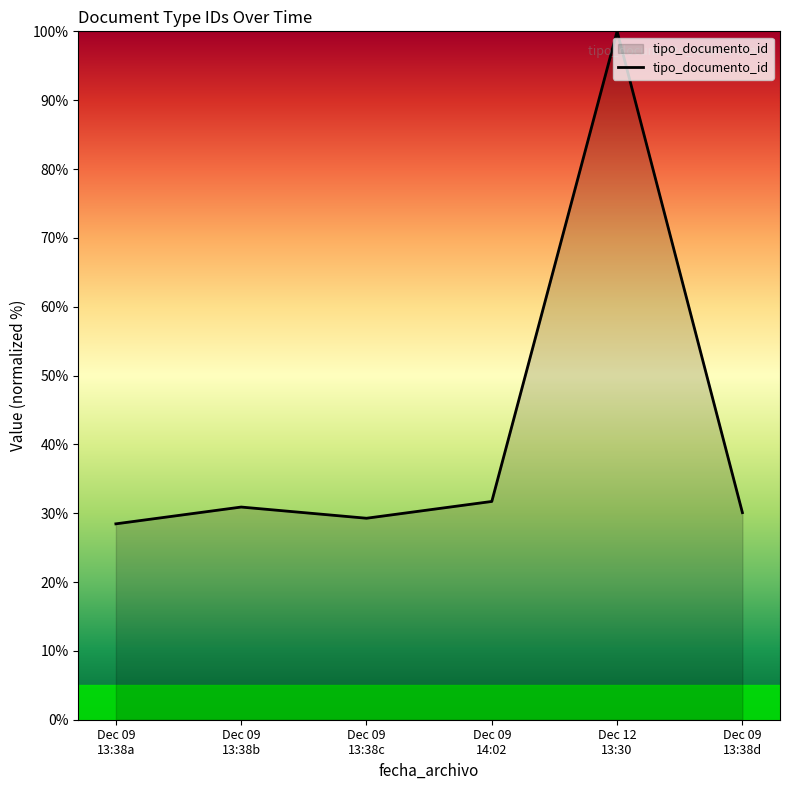

What is the difference between the maximum and minimum values?

71.5